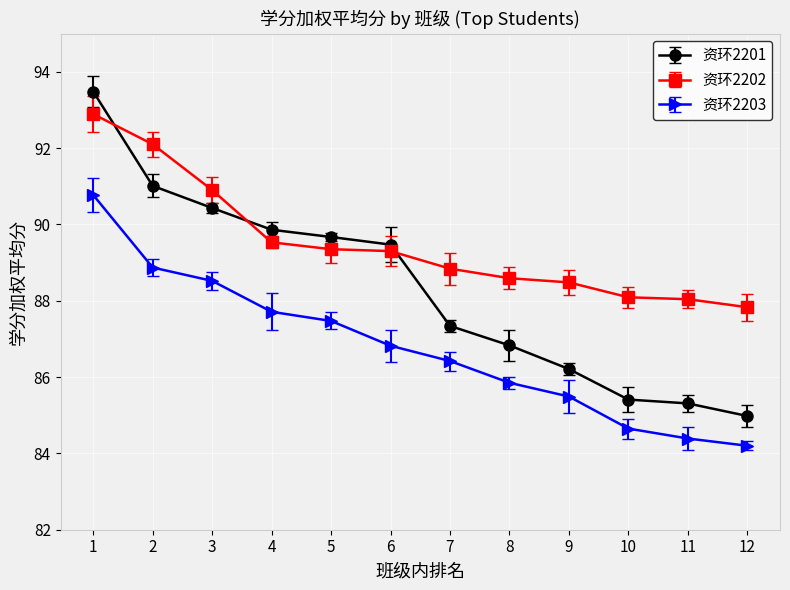

Which series has the widest spread of values?

资环2201